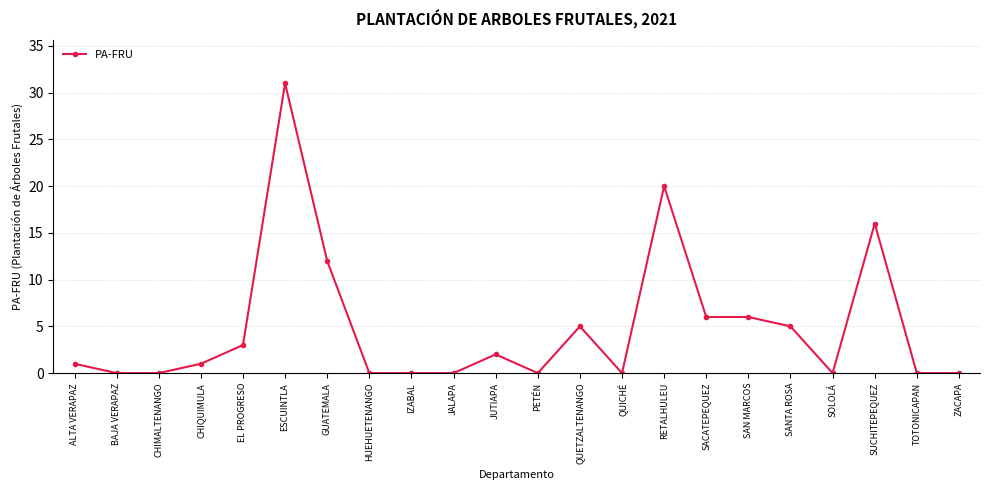

What position from the right is EL PROGRESO?

18